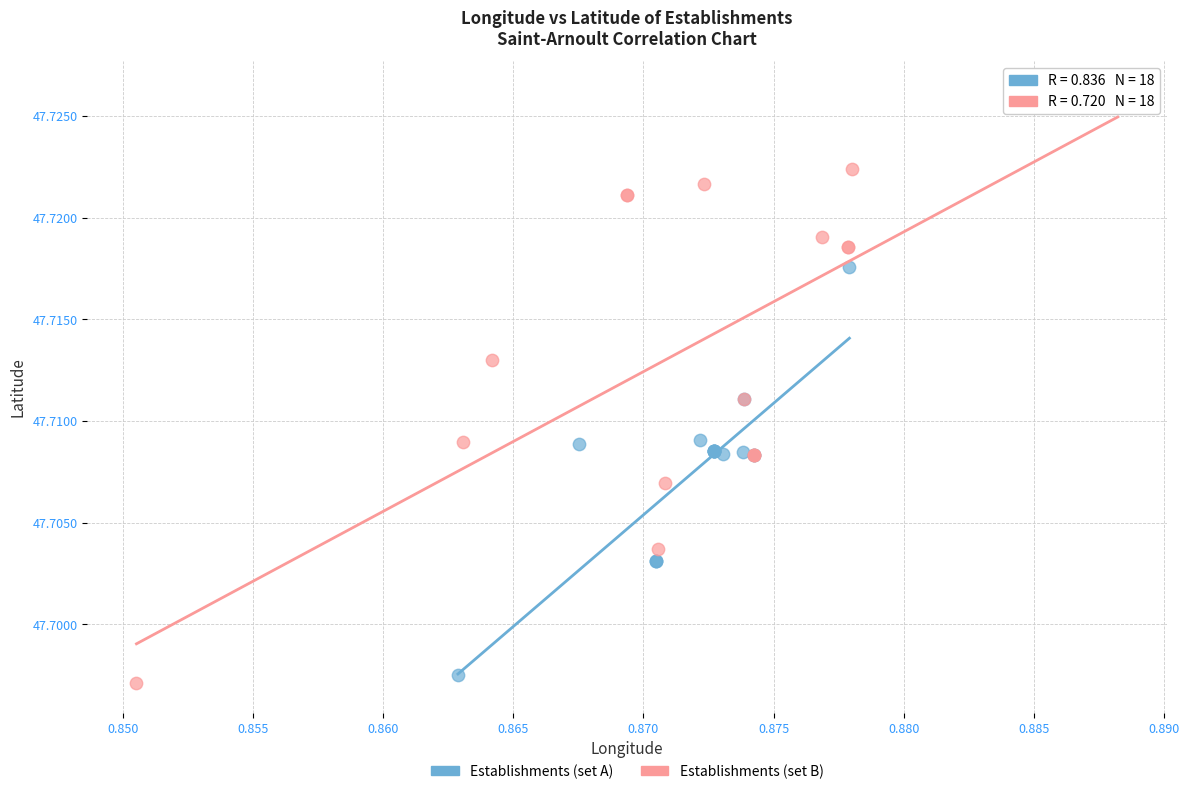

Which series contains the highest Y value?

Establishments (set B)